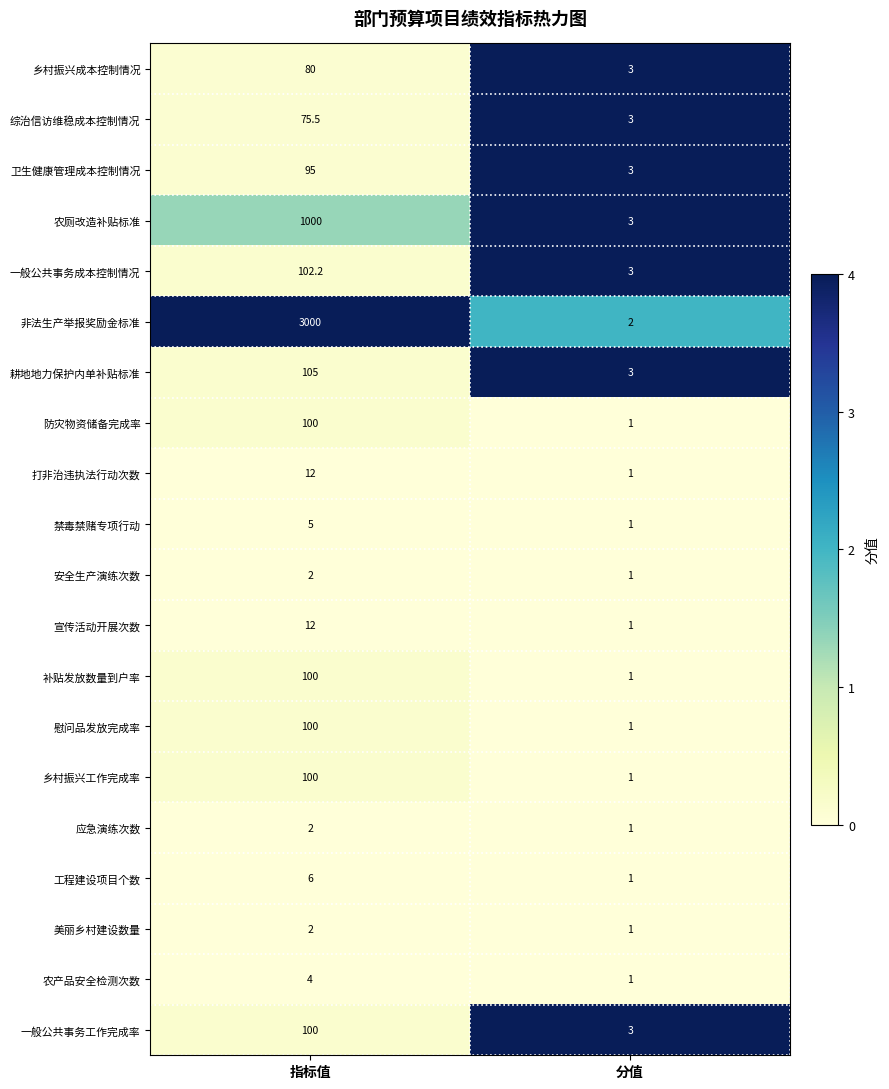

What is the total value across all series at 分值?

35.0